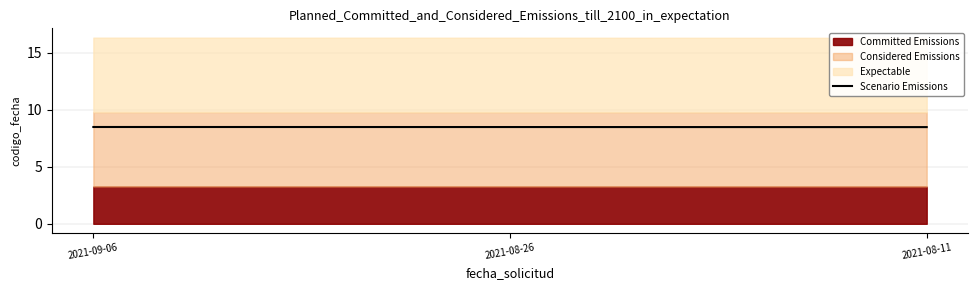

What is the maximum value for Scenario Emissions?

8.5